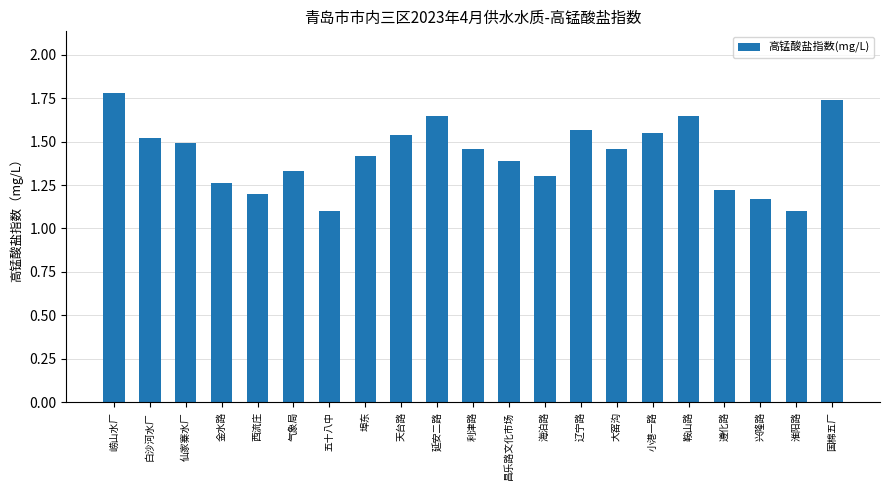

Count the values in the range 1 to 2.

21